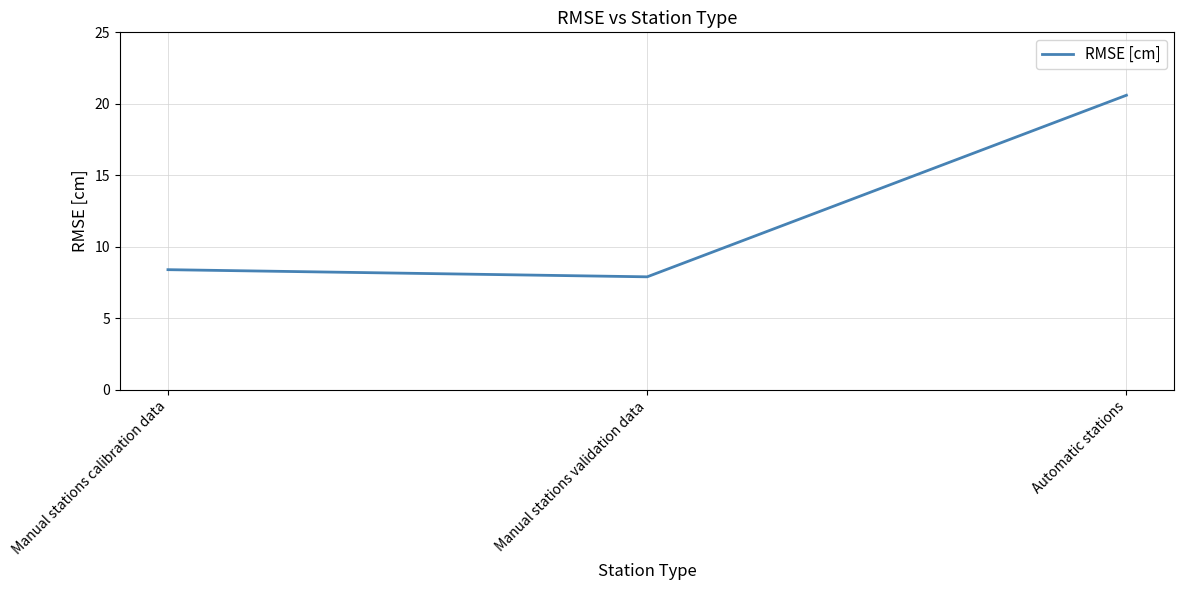

The chart shows a value of 11.9 at Manual stations validation data. True or false?

False